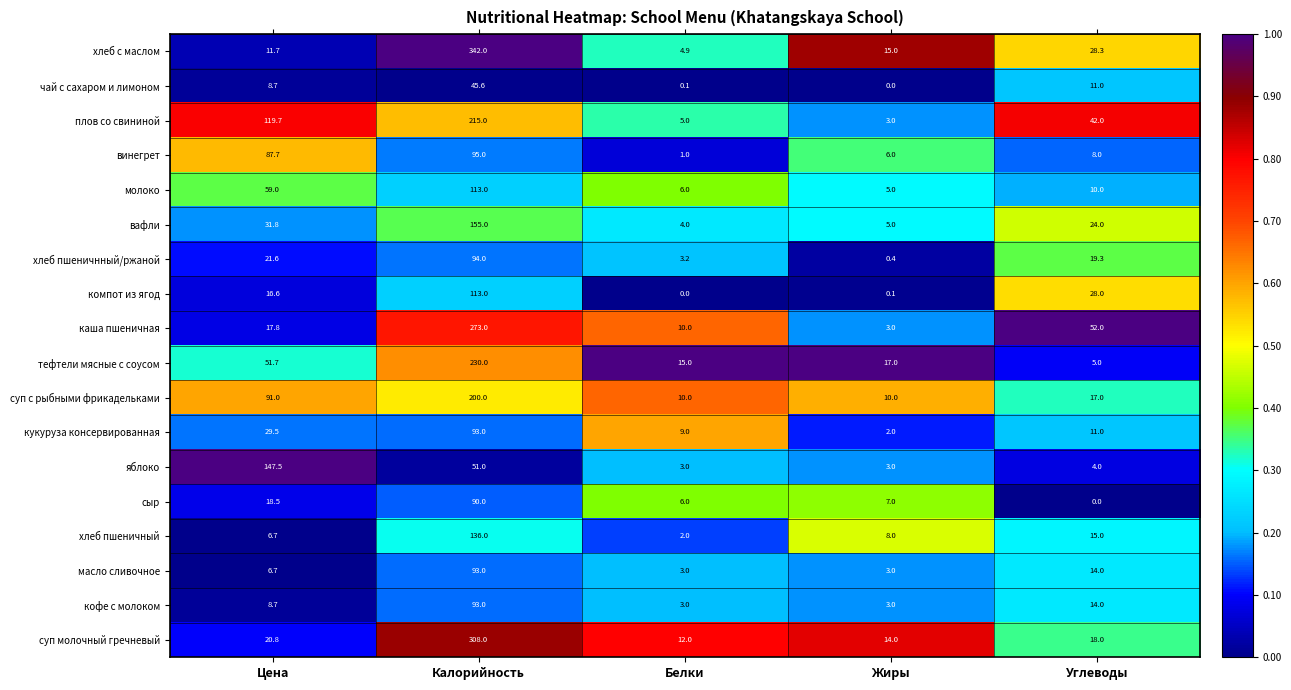

The value of сыр at Углеводы is 0.0. True or false?

True